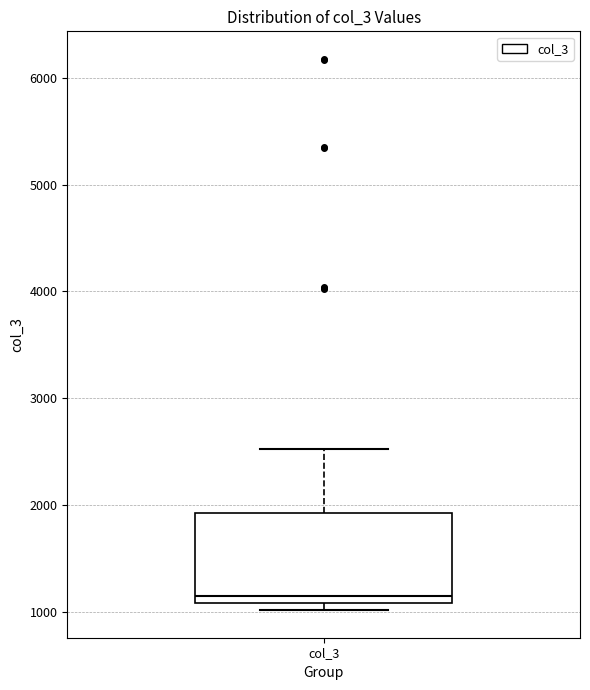

Read this box plot against the y-axis: the position of the median line, the range covered by the box, and the ends of both whiskers. The values are not printed on the chart, so give them approximately, as read against the axis.

median 1100 (just above the box's lower edge), box 1100 to 1900, whiskers 1000 to 2500